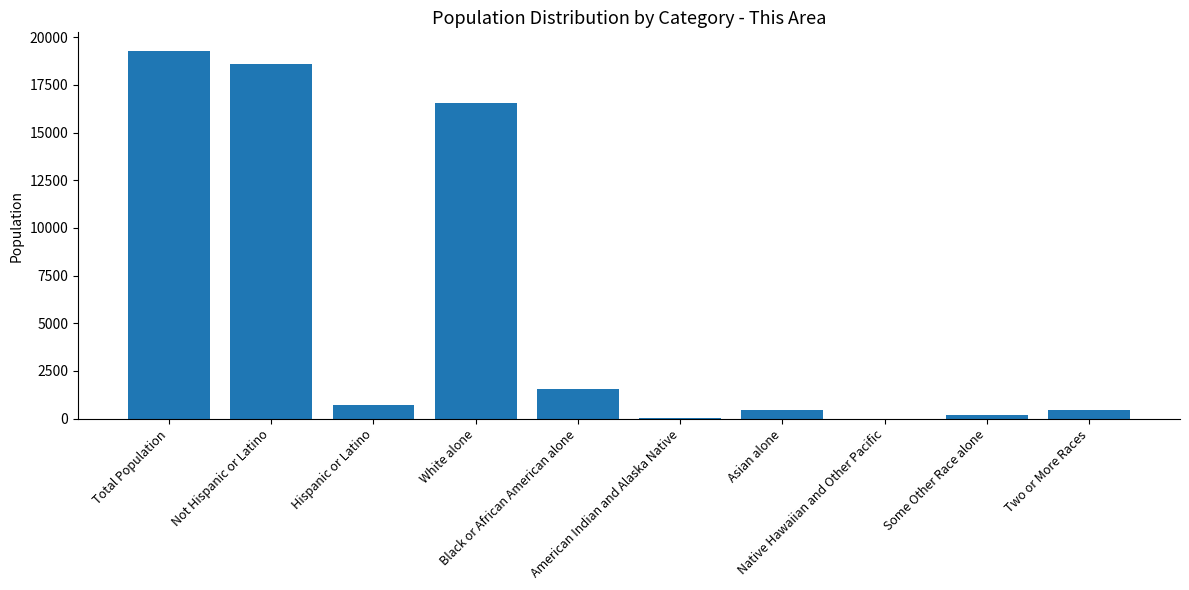

Are the bars grouped side by side (vs. stacked)?

No